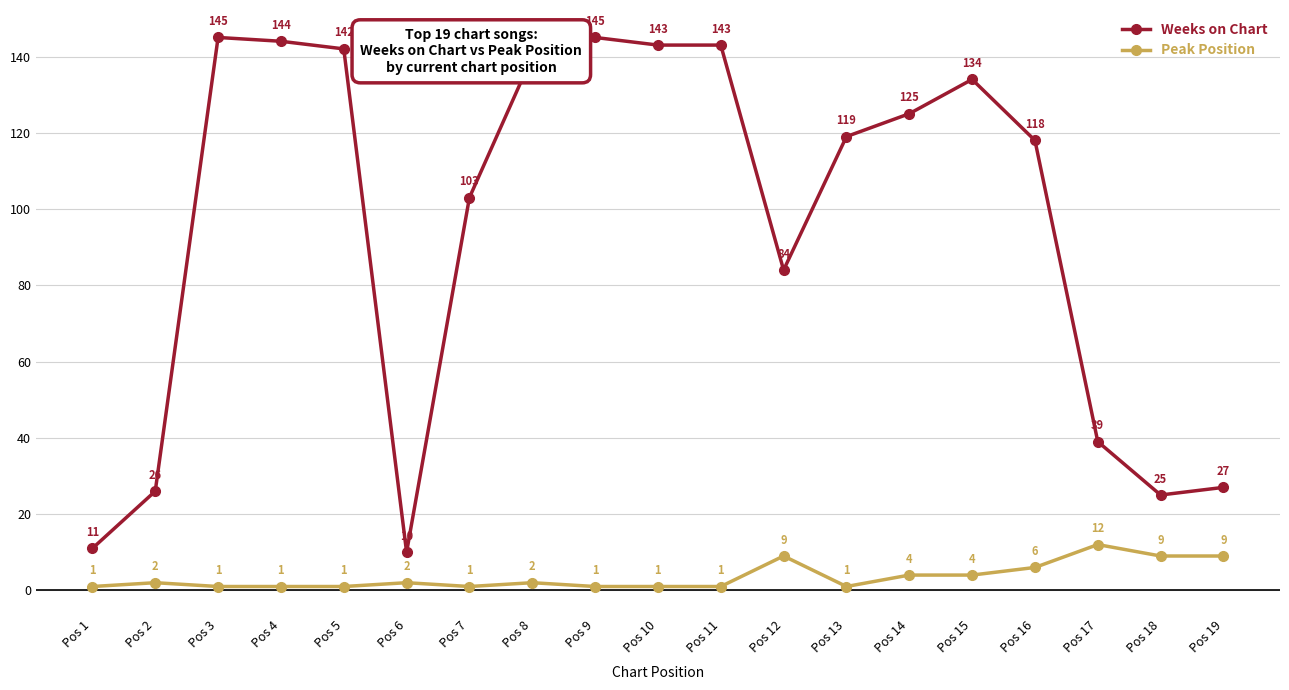

True or false: Weeks on Chart and Peak Position cross at least once.

False